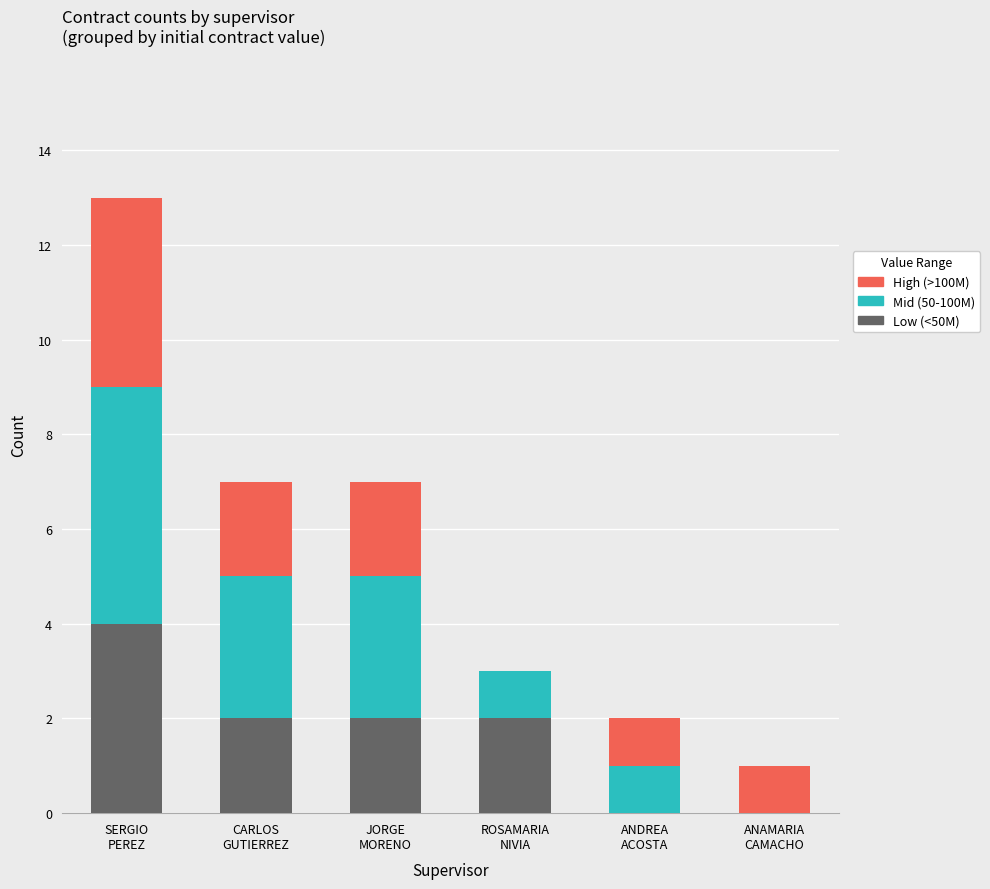

Count the number of data series in this chart.

3